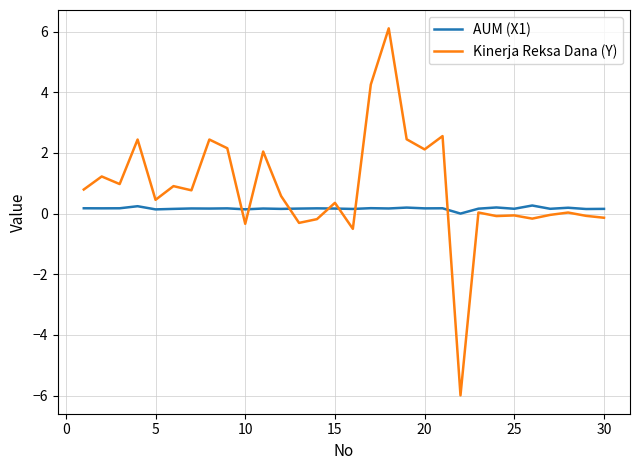

Which series has the largest total across all categories?

Kinerja Reksa Dana (Y)